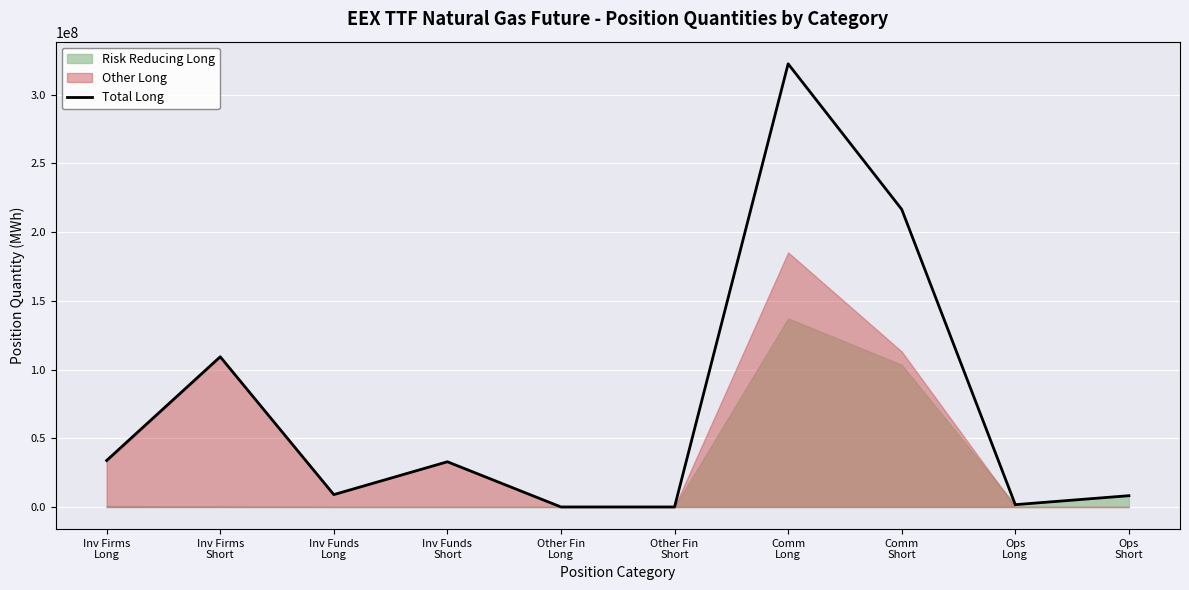

What is the difference between the maximum and minimum values?

322549828